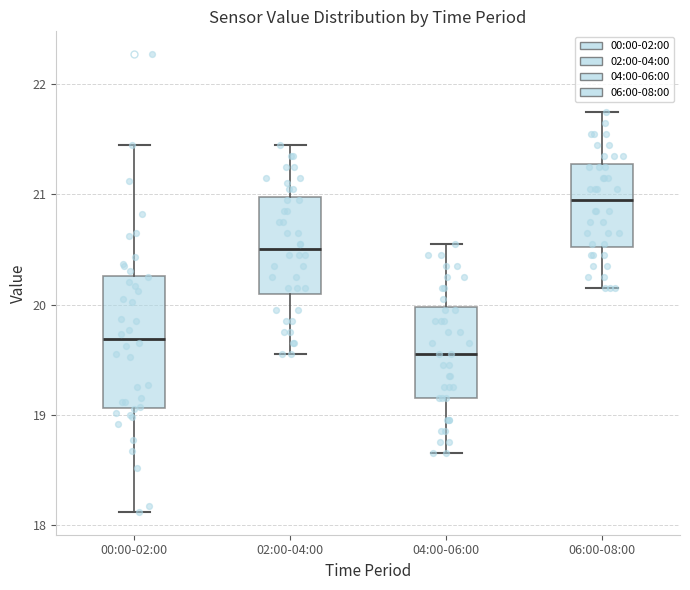

Reading left to right, read every box against the y-axis: the position of its median line, the range the box covers, and the ends of its whiskers. The values are not printed on the chart, so give them approximately, as read against the axis.

00:00-02:00: median 19.7, box 19.1 to 20.3, whiskers 18.1 to 21.5
02:00-04:00: median 20.5, box 20.1 to 21.0, whiskers 19.6 to 21.5
04:00-06:00: median 19.6, box 19.2 to 20.0, whiskers 18.7 to 20.6
06:00-08:00: median 21.0, box 20.5 to 21.3, whiskers 20.2 to 21.8